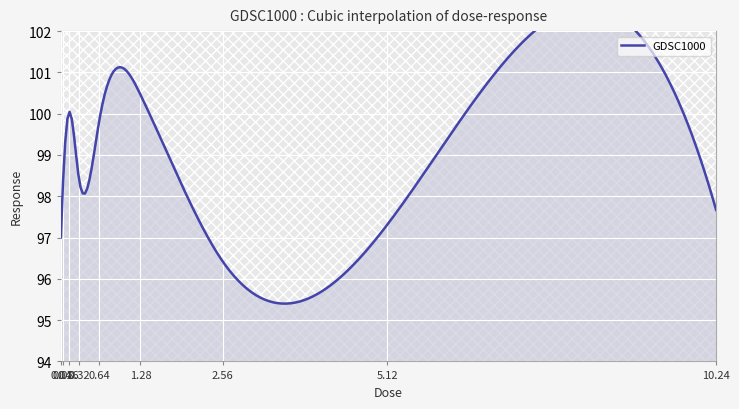

True or false: the data shows 66.2 at 0.04.

False